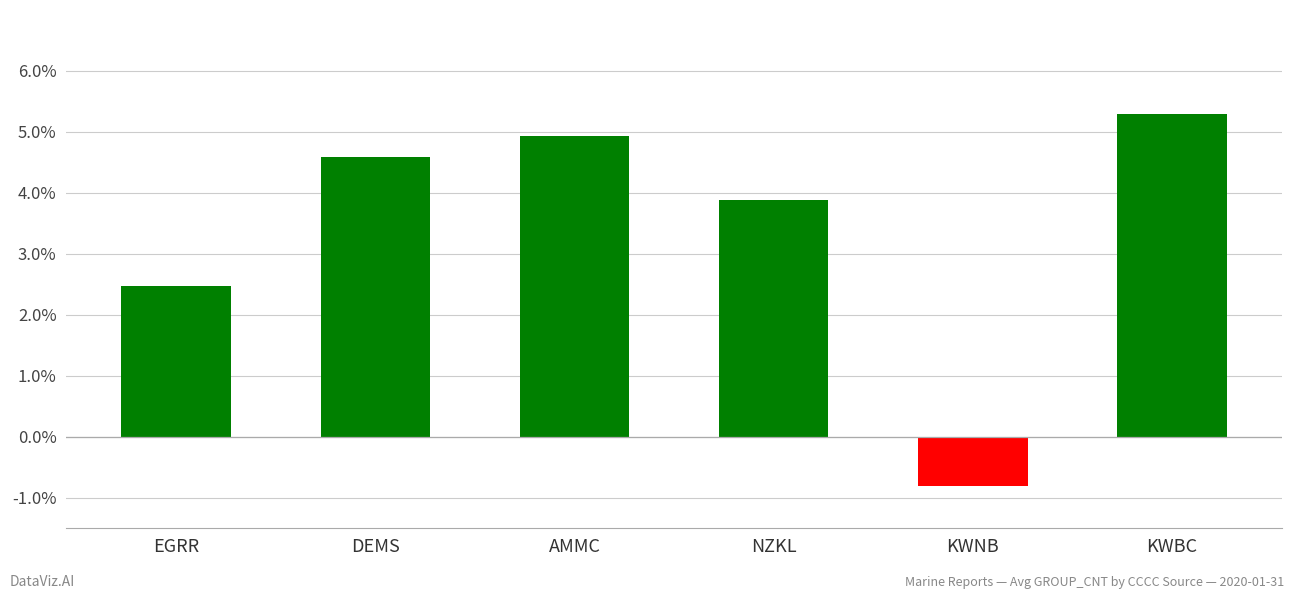

Read the value at DEMS.

4.6